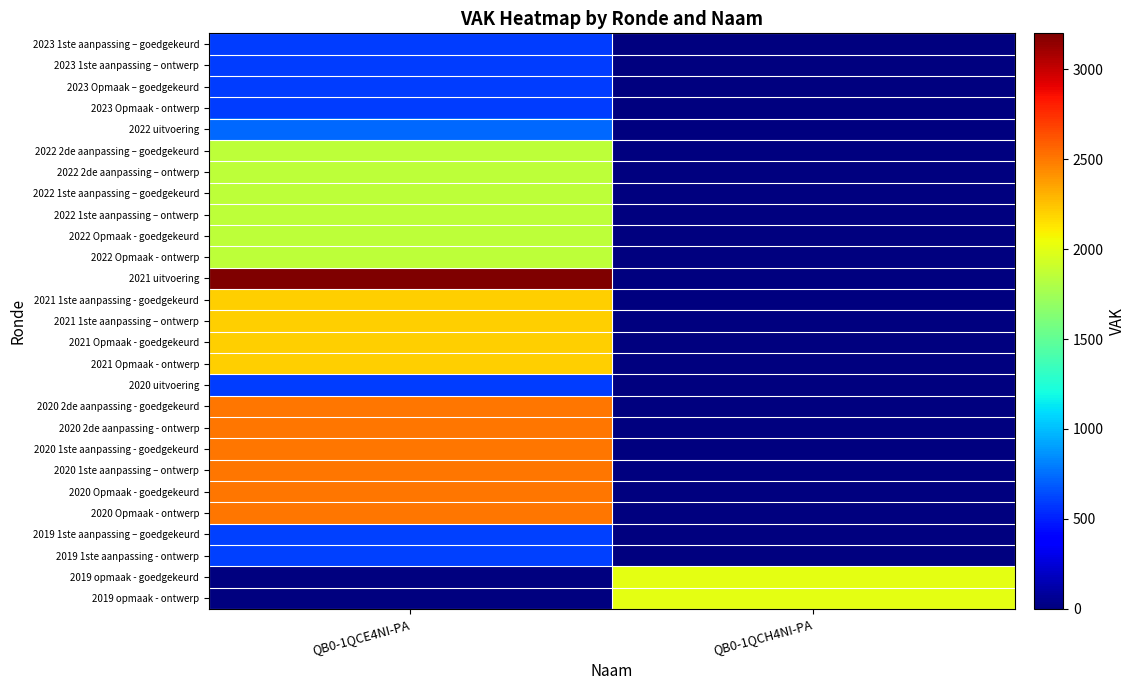

Reading right to left, extract all data points from this chart.

2023 1ste aanpassing – goedgekeurd: QB0-1QCH4NI-PA=0	QB0-1QCE4NI-PA=595
2023 1ste aanpassing – ontwerp: QB0-1QCH4NI-PA=0	QB0-1QCE4NI-PA=595
2023 Opmaak – goedgekeurd: QB0-1QCH4NI-PA=0	QB0-1QCE4NI-PA=595
2023 Opmaak - ontwerp: QB0-1QCH4NI-PA=0	QB0-1QCE4NI-PA=595
2022 uitvoering: QB0-1QCH4NI-PA=0	QB0-1QCE4NI-PA=730
2022 2de aanpassing – goedgekeurd: QB0-1QCH4NI-PA=0	QB0-1QCE4NI-PA=1855
2022 2de aanpassing – ontwerp: QB0-1QCH4NI-PA=0	QB0-1QCE4NI-PA=1855
2022 1ste aanpassing – goedgekeurd: QB0-1QCH4NI-PA=0	QB0-1QCE4NI-PA=1855
2022 1ste aanpassing – ontwerp: QB0-1QCH4NI-PA=0	QB0-1QCE4NI-PA=1855
2022 Opmaak - goedgekeurd: QB0-1QCH4NI-PA=0	QB0-1QCE4NI-PA=1855
2022 Opmaak - ontwerp: QB0-1QCH4NI-PA=0	QB0-1QCE4NI-PA=1855
2021 uitvoering: QB0-1QCH4NI-PA=0	QB0-1QCE4NI-PA=3200
2021 1ste aanpassing - goedgekeurd: QB0-1QCH4NI-PA=0	QB0-1QCE4NI-PA=2200
2021 1ste aanpassing – ontwerp: QB0-1QCH4NI-PA=0	QB0-1QCE4NI-PA=2200
2021 Opmaak - goedgekeurd: QB0-1QCH4NI-PA=0	QB0-1QCE4NI-PA=2200
2021 Opmaak - ontwerp: QB0-1QCH4NI-PA=0	QB0-1QCE4NI-PA=2200
2020 uitvoering: QB0-1QCH4NI-PA=0	QB0-1QCE4NI-PA=590
2020 2de aanpassing - goedgekeurd: QB0-1QCH4NI-PA=0	QB0-1QCE4NI-PA=2500
2020 2de aanpassing - ontwerp: QB0-1QCH4NI-PA=0	QB0-1QCE4NI-PA=2500
2020 1ste aanpassing - goedgekeurd: QB0-1QCH4NI-PA=0	QB0-1QCE4NI-PA=2500
2020 1ste aanpassing – ontwerp: QB0-1QCH4NI-PA=0	QB0-1QCE4NI-PA=2500
2020 Opmaak - goedgekeurd: QB0-1QCH4NI-PA=0	QB0-1QCE4NI-PA=2500
2020 Opmaak - ontwerp: QB0-1QCH4NI-PA=0	QB0-1QCE4NI-PA=2500
2019 1ste aanpassing – goedgekeurd: QB0-1QCH4NI-PA=0	QB0-1QCE4NI-PA=600
2019 1ste aanpassing - ontwerp: QB0-1QCH4NI-PA=0	QB0-1QCE4NI-PA=600
2019 opmaak - goedgekeurd: QB0-1QCH4NI-PA=2000	QB0-1QCE4NI-PA=0
2019 opmaak - ontwerp: QB0-1QCH4NI-PA=2000	QB0-1QCE4NI-PA=0